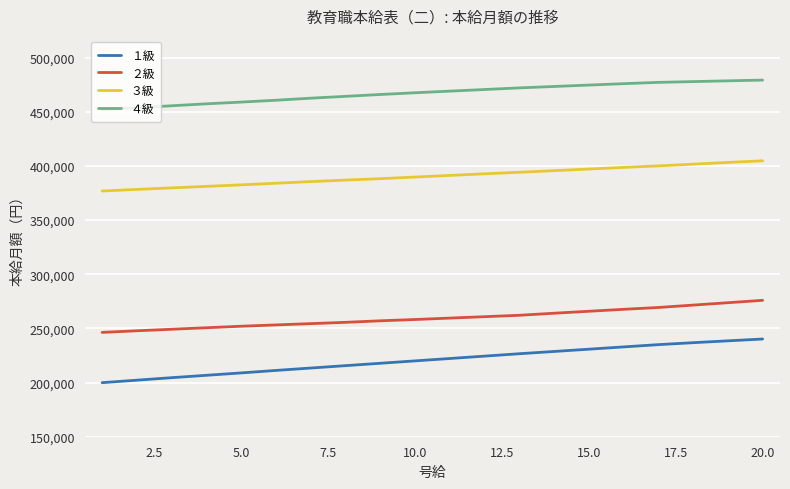

Which series has the largest range (max minus min)?

１級